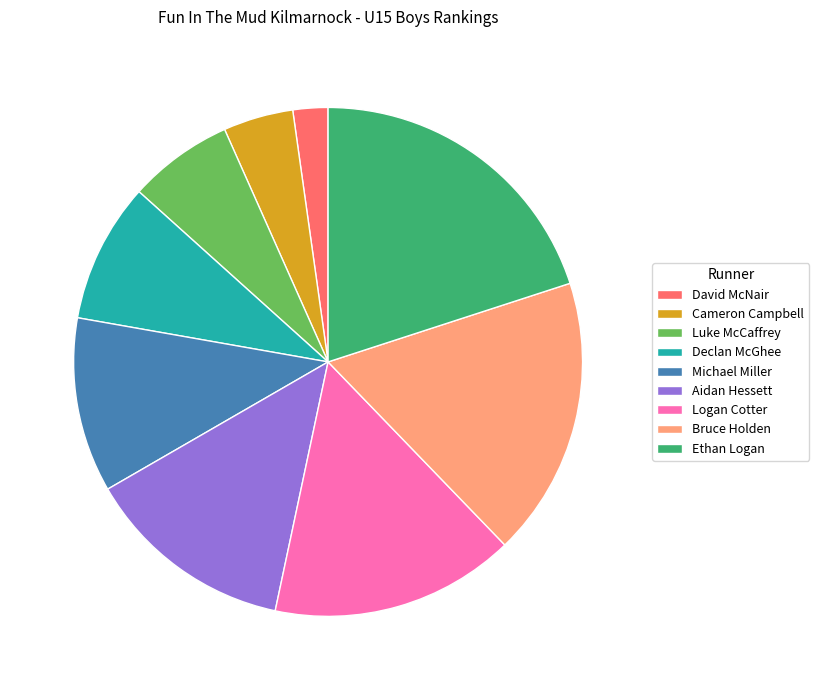

How many slices are in this pie chart?

9